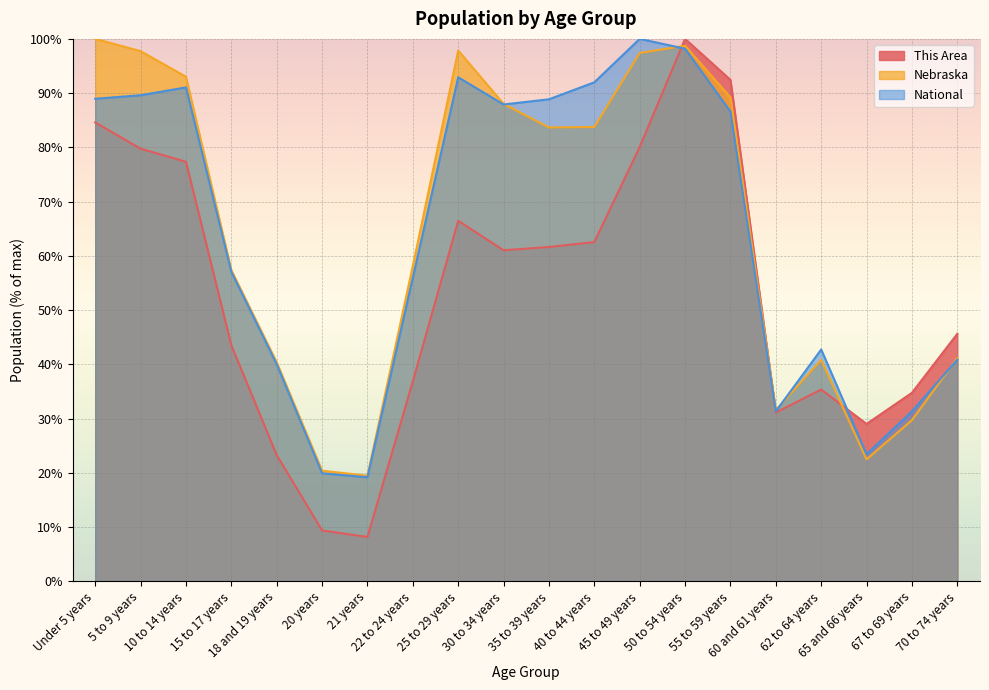

Where is This Area nearest to the value 54?

30 to 34 years